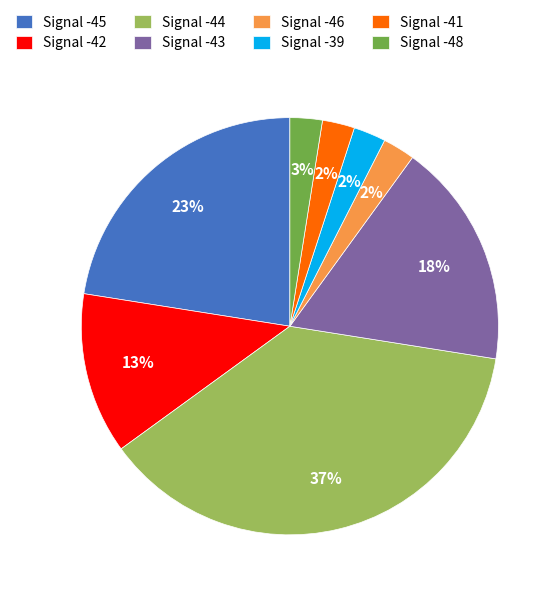

The Signal -41 slice represents 2% of the pie. True or false?

True